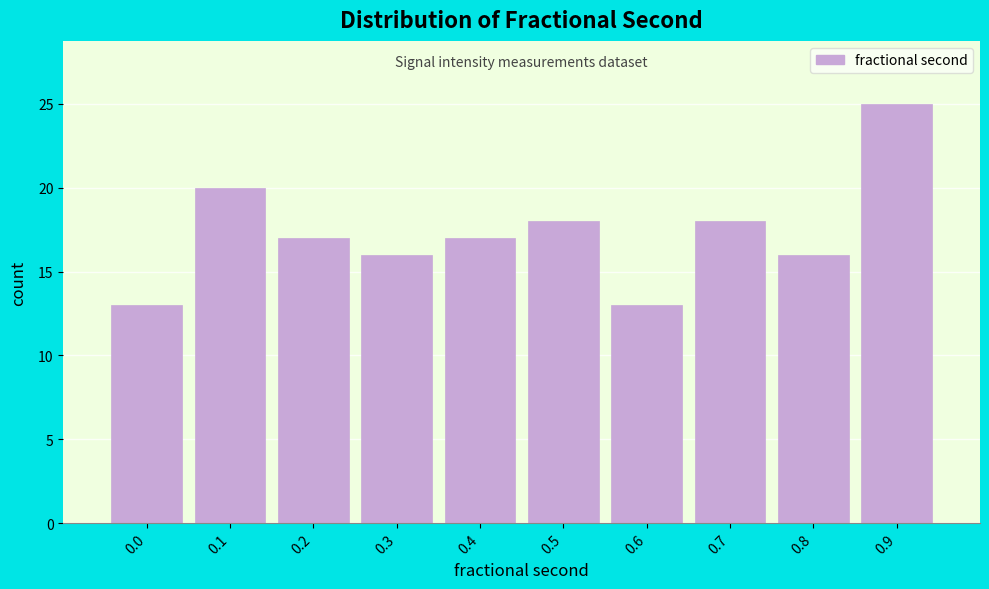

Reading right to left, what are all the values shown in this chart?

0.9=25	0.8=16	0.7=18	0.6=13	0.5=18	0.4=17	0.3=16	0.2=17	0.1=20	0.0=13